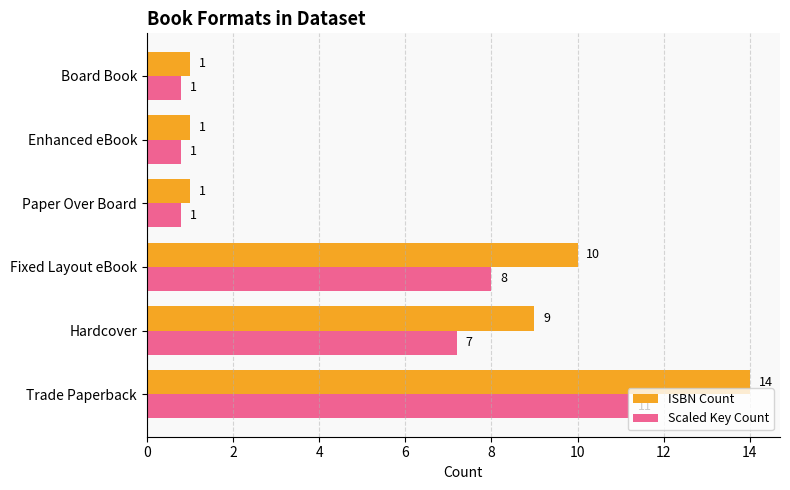

The ISBN Count series shows 1.0 at Board Book. True or false?

True